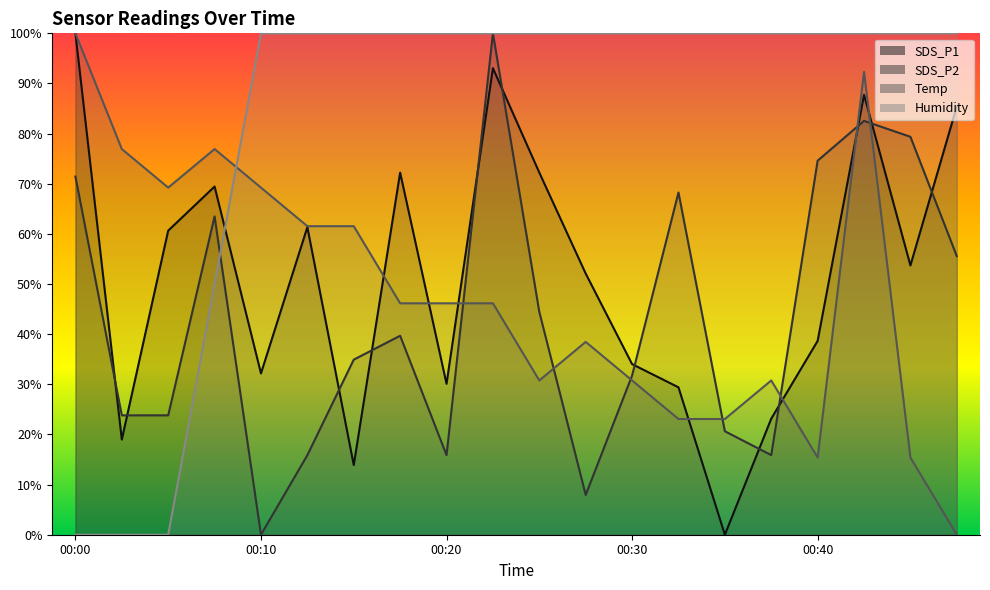

At how many categories does at least one series exceed 0?

20